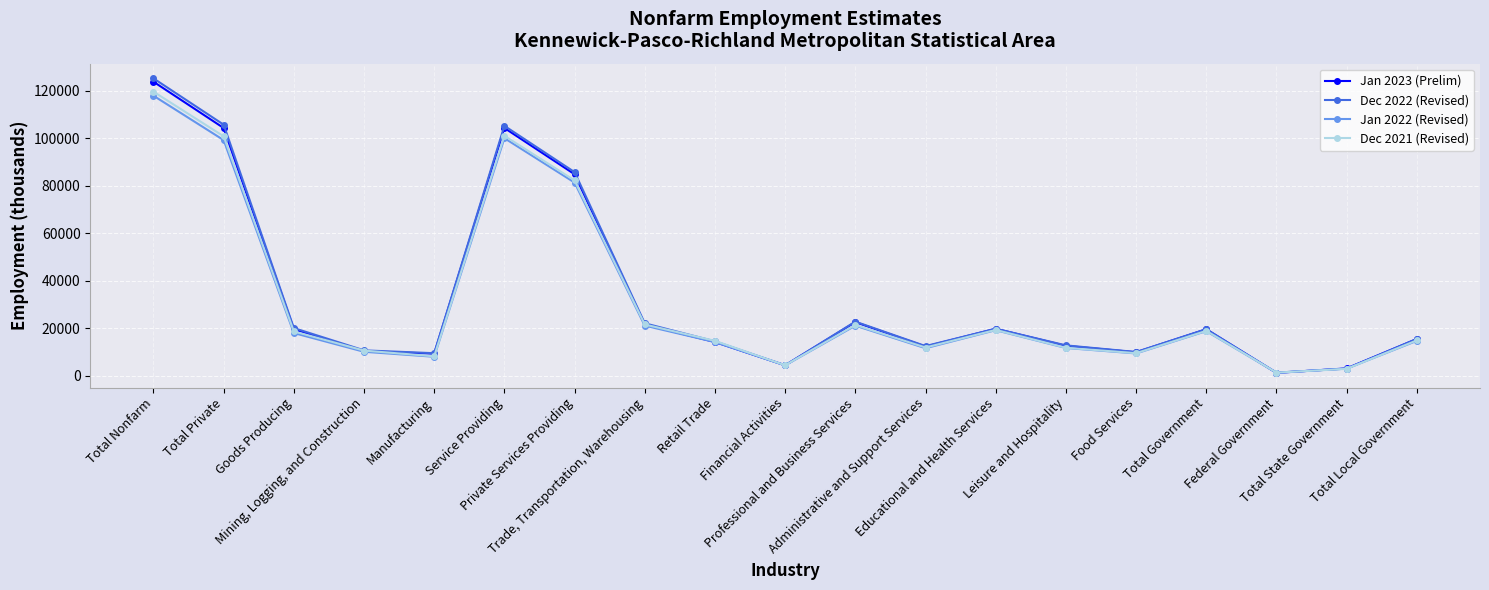

Which series has the largest range (max minus min)?

Dec 2022 (Revised)